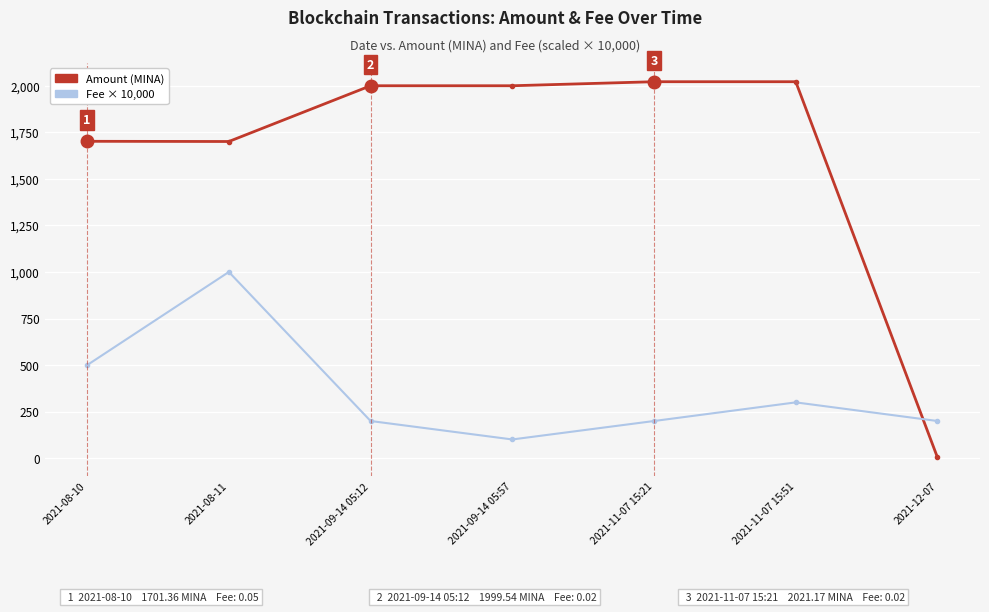

What is the sum of the Amount (MINA) values at 2021-11-07 15:51 and 2021-11-07 15:21?

4042.3